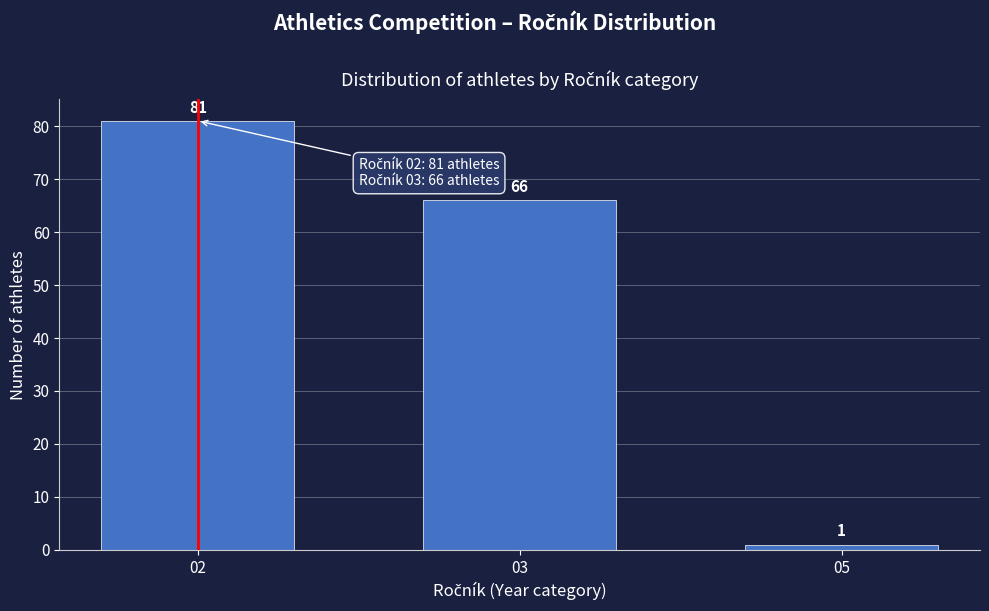

Reading left to right, list all the values displayed in this chart.

02=81	03=66	05=1